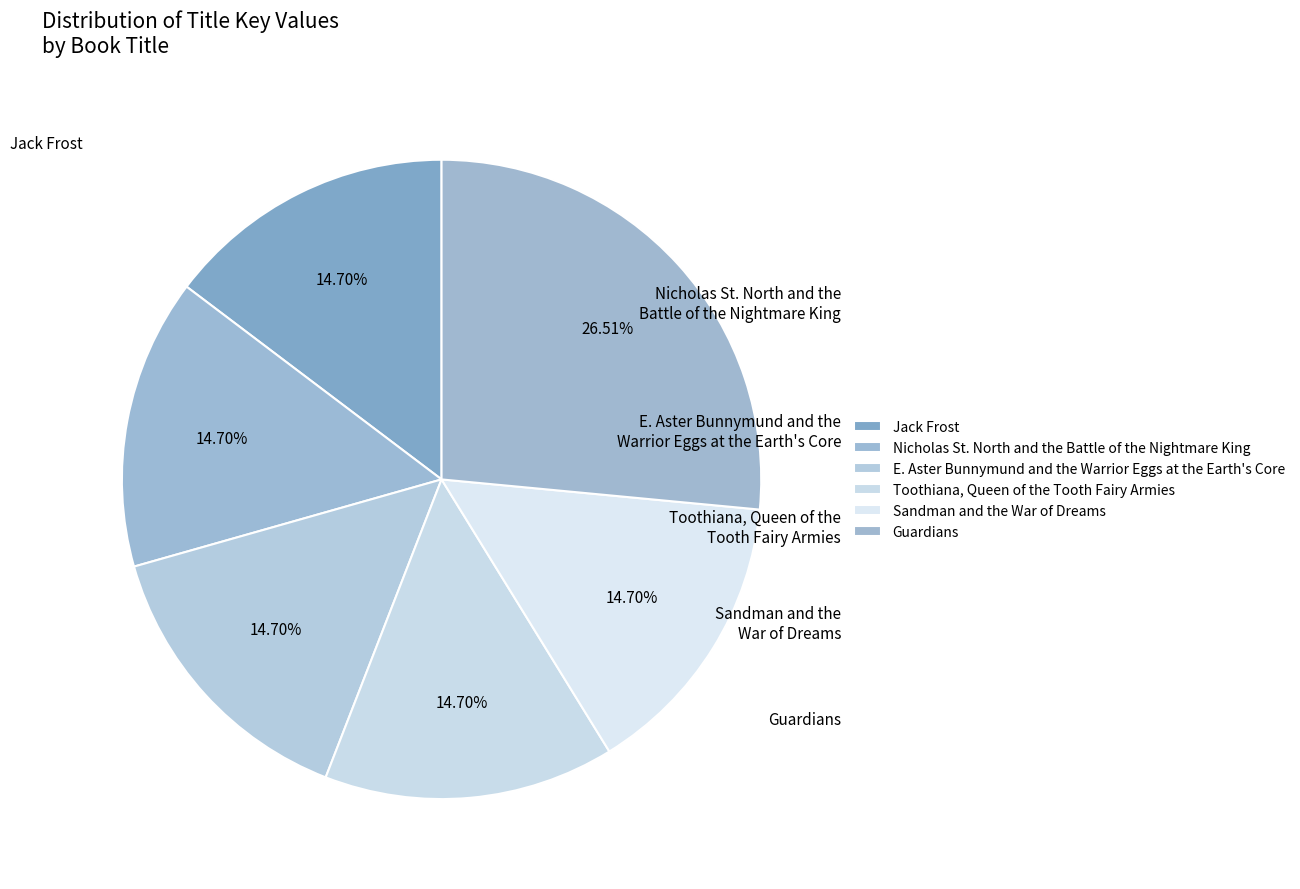

Count the number of slices in the pie.

6